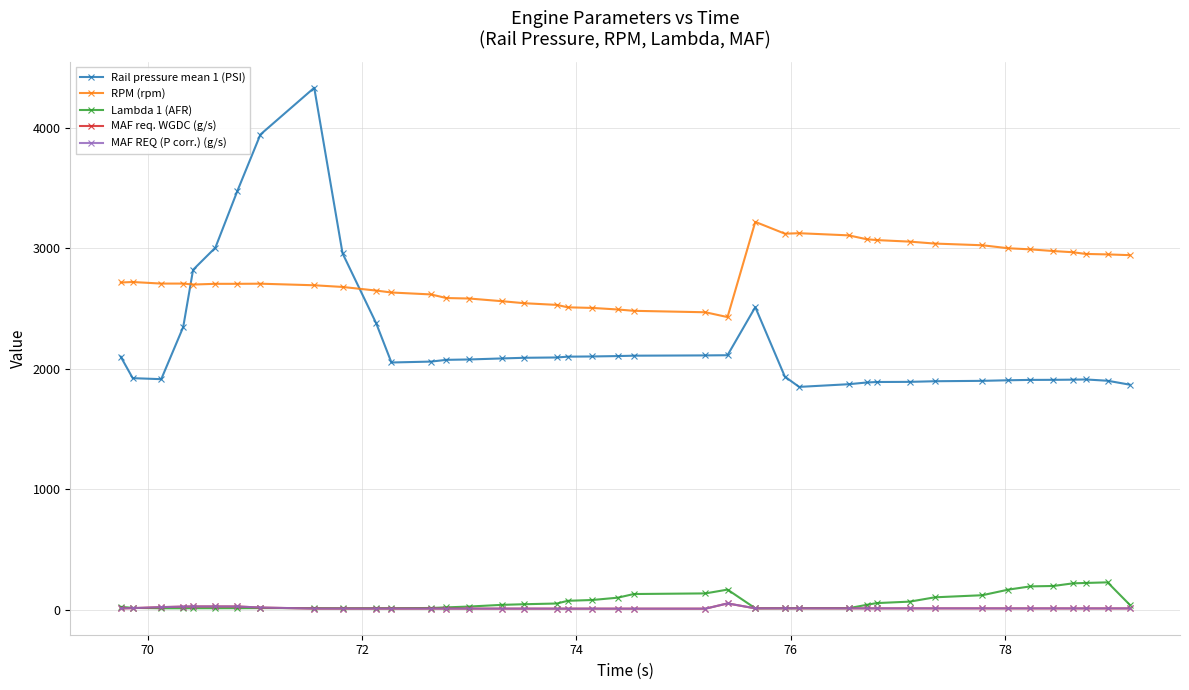

What is the greatest value displayed?

4332.9